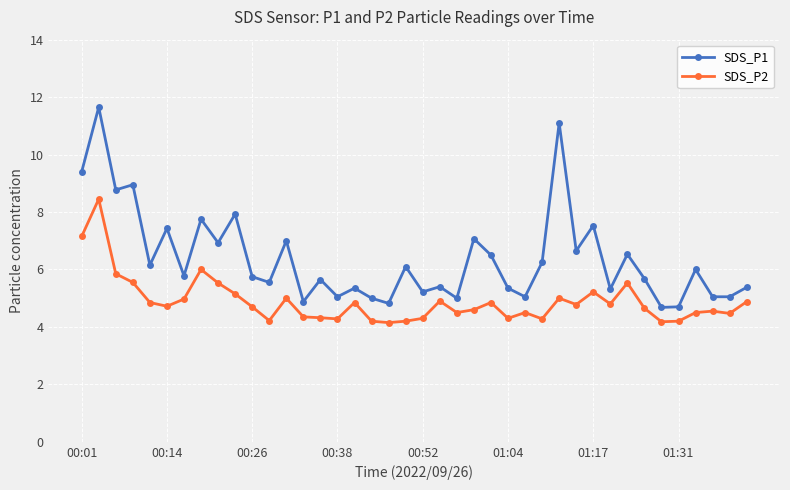

What is the value of the SDS_P2 point at the 22nd from the left?

4.9